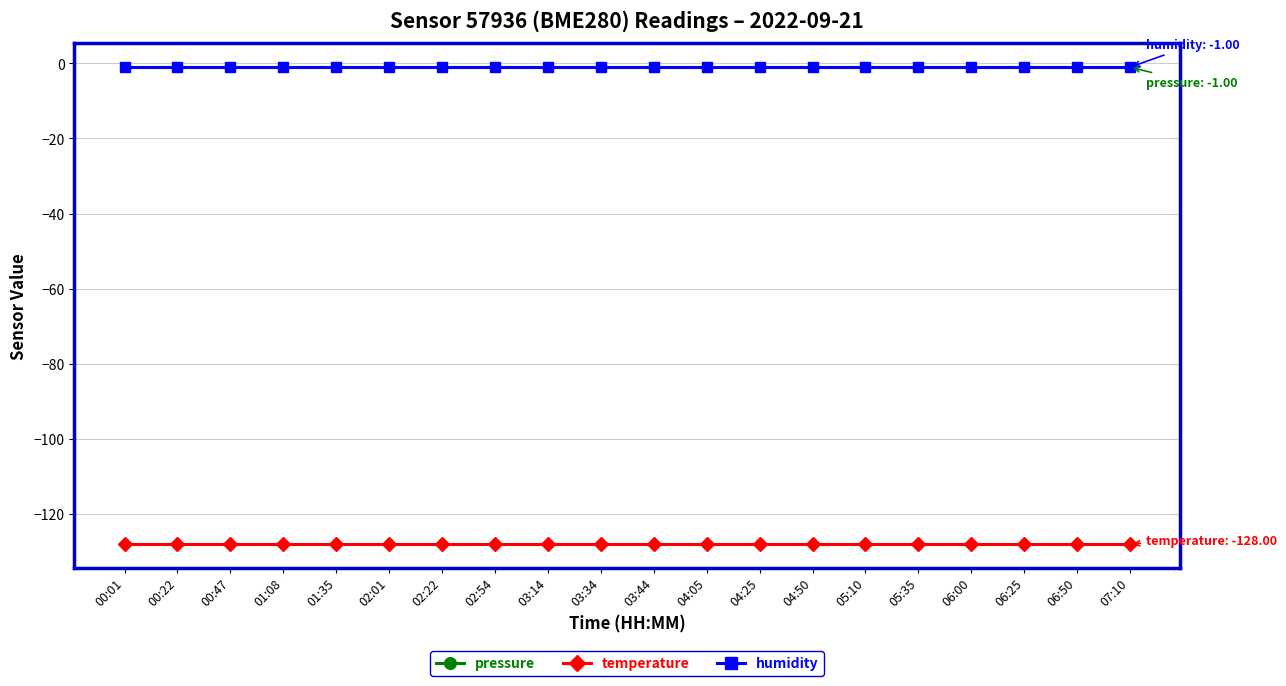

Does the chart have visible grid lines?

Yes